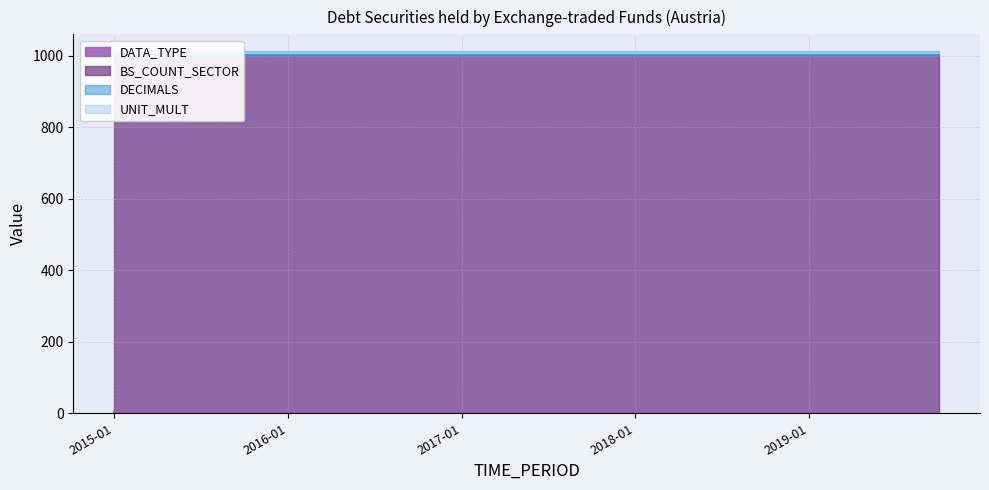

True or false: DATA_TYPE and BS_COUNT_SECTOR intersect in this chart.

False